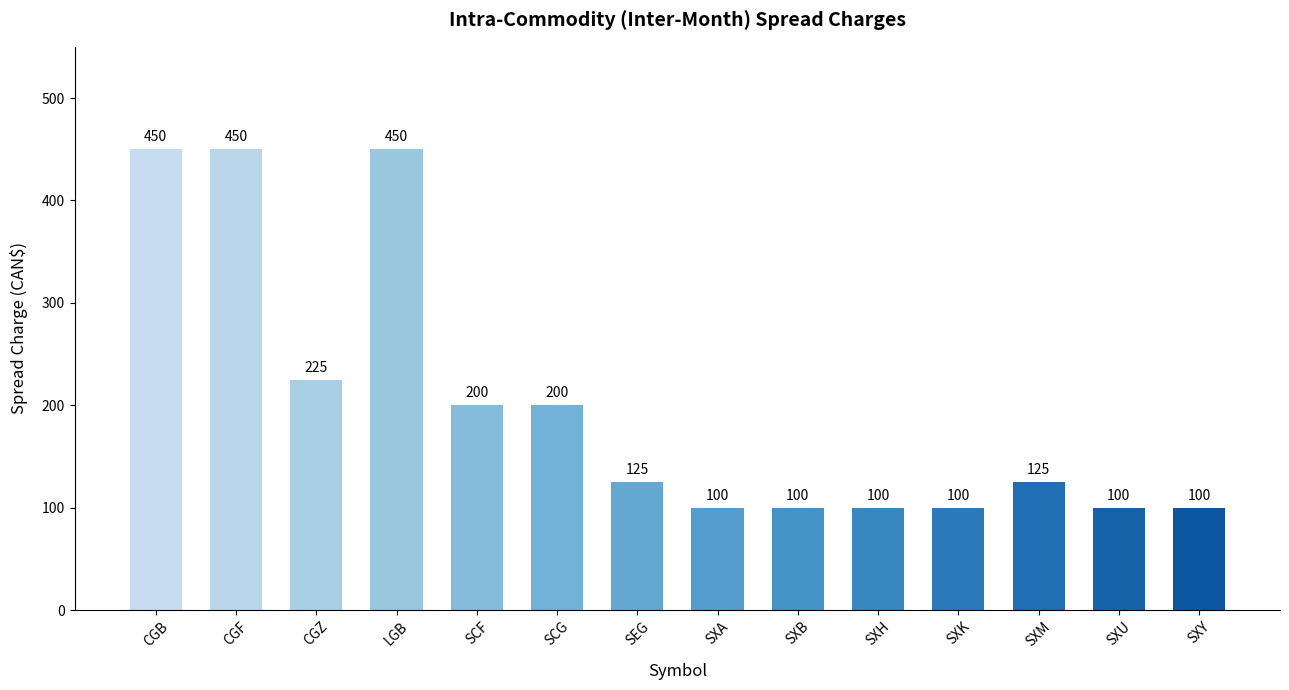

What is the sum of the values at SXH and SXY?

200